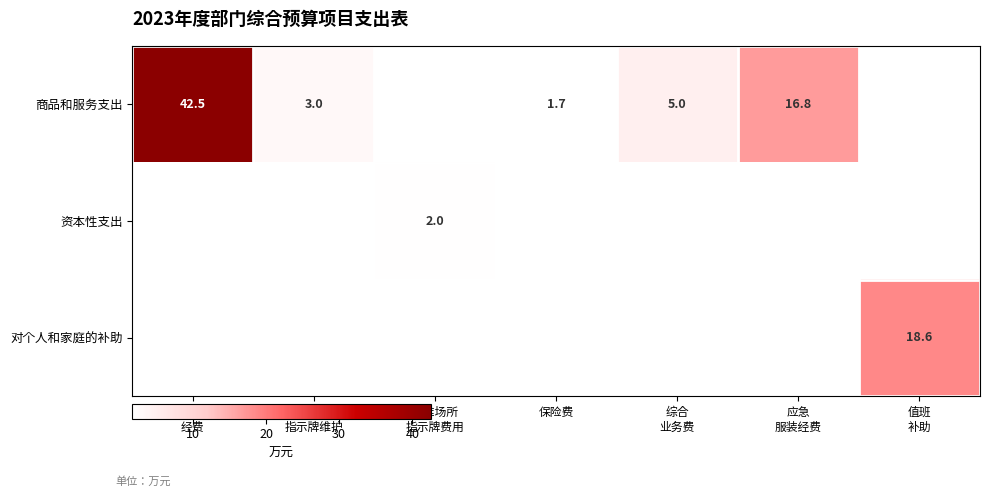

Which has a higher value, 应急
服装经费 or 综合
业务费?

应急
服装经费